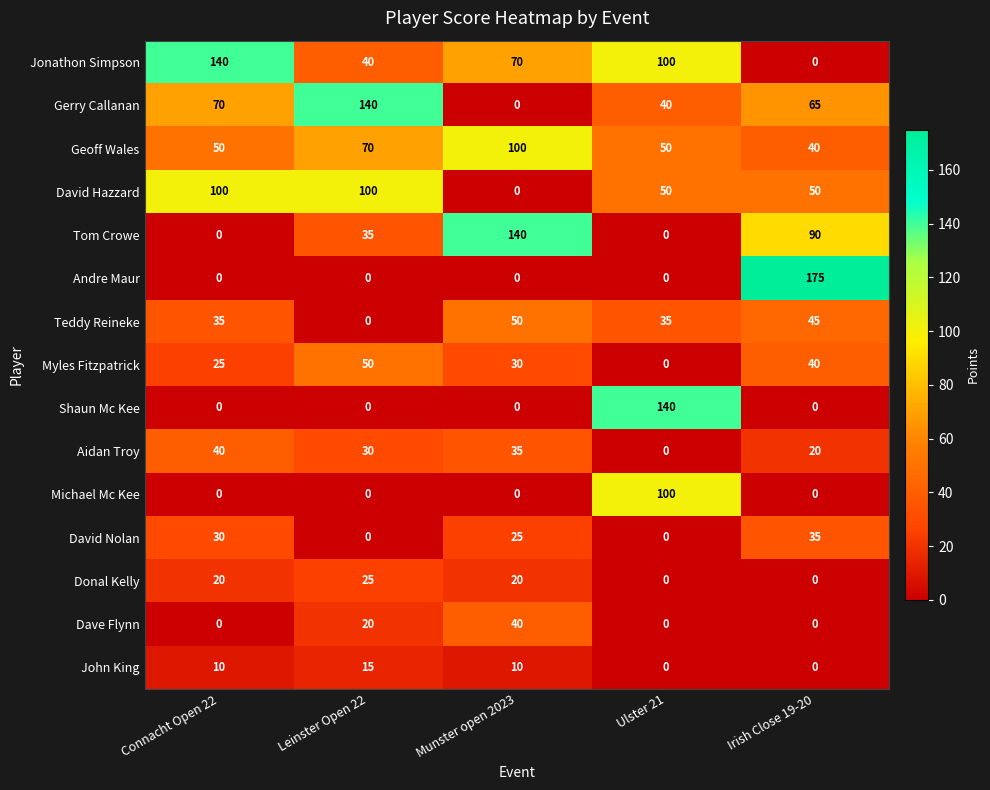

Which series has the largest total across all categories?

Jonathon Simpson